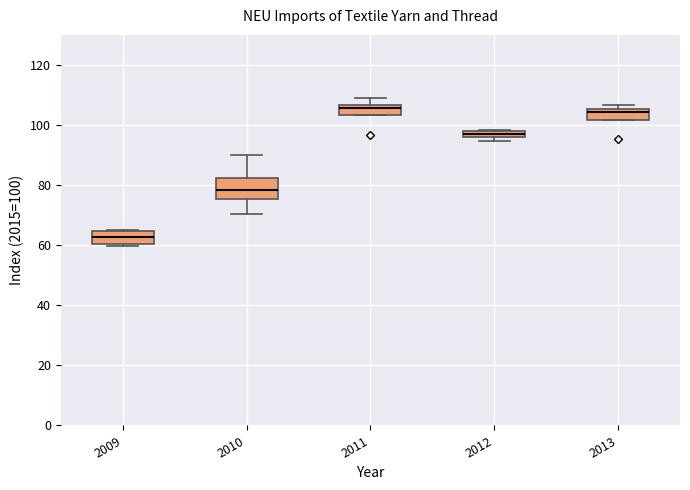

Where is the lower edge of the box at x = 2011 on the y-axis? The values are not printed on the chart, so give them approximately, as read against the axis.

104